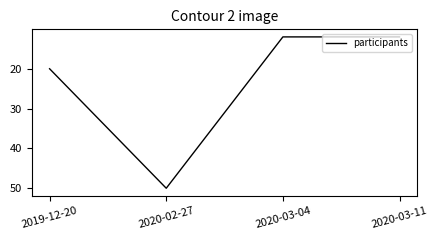

What is the difference between the maximum and second lowest values?

38